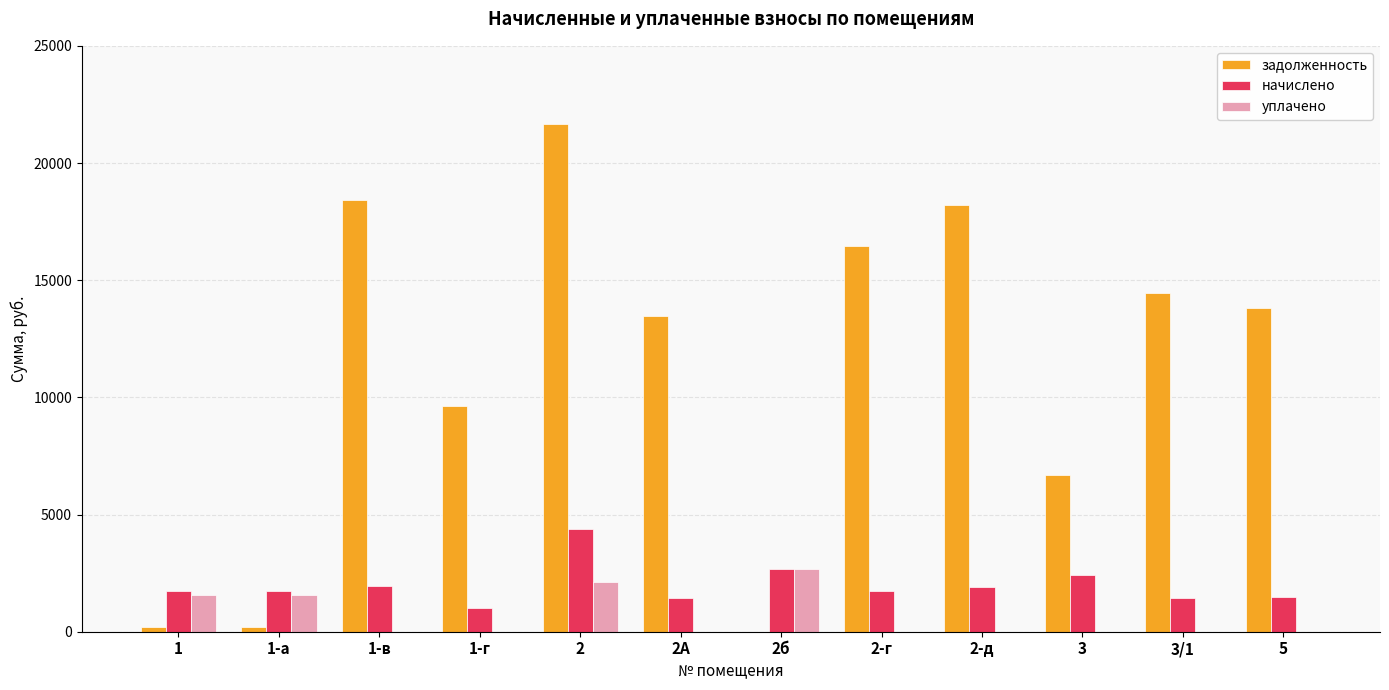

The value of уплачено at 2 is 1006.9. True or false?

False